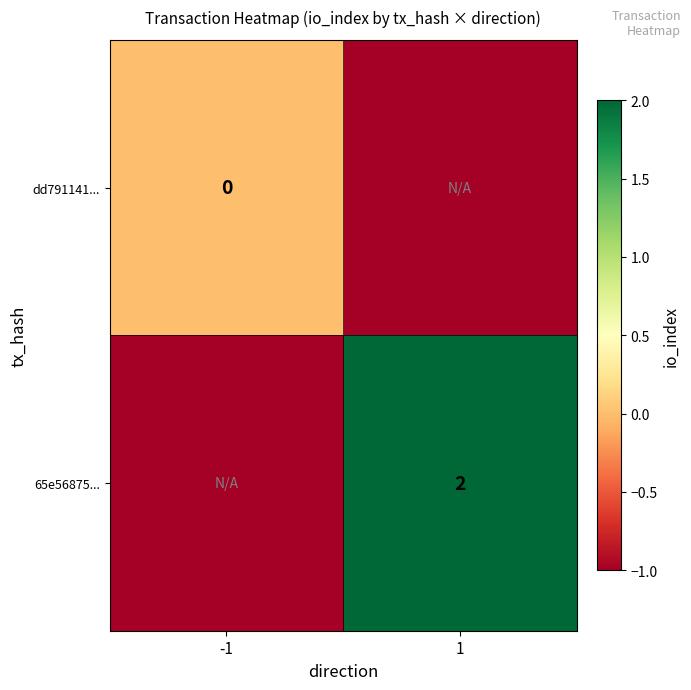

True or false: 65e56875... has a value of 3 at 1.

False